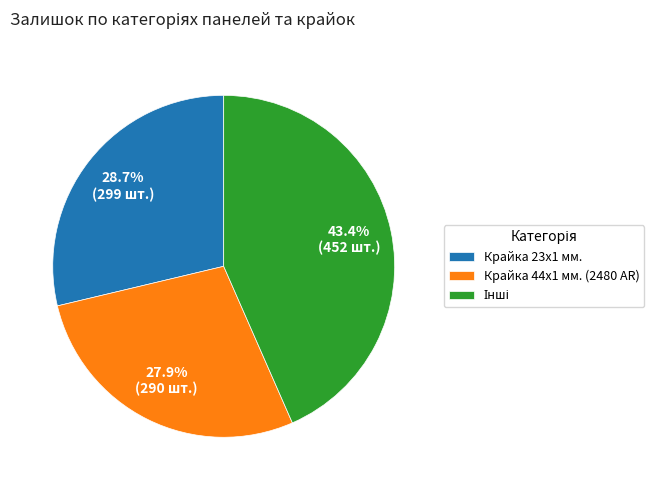

What is the smallest slice in the pie chart?

Крайка 44x1 мм. (2480 AR)